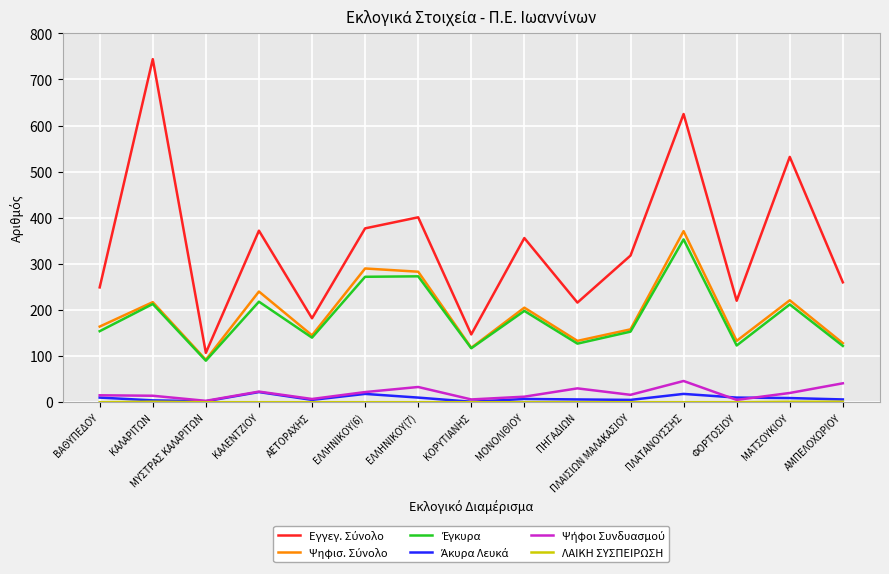

What is the greatest value displayed?

744